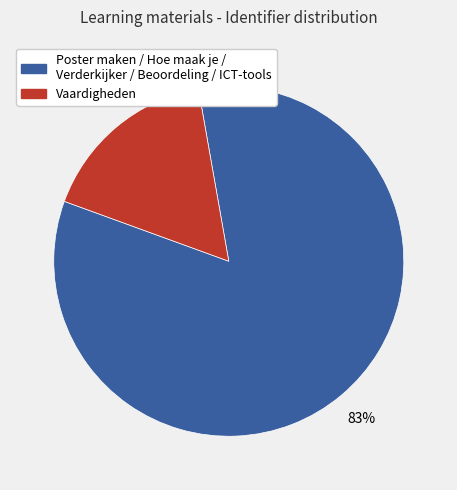

Is there any slice that represents more than half of the pie?

Yes